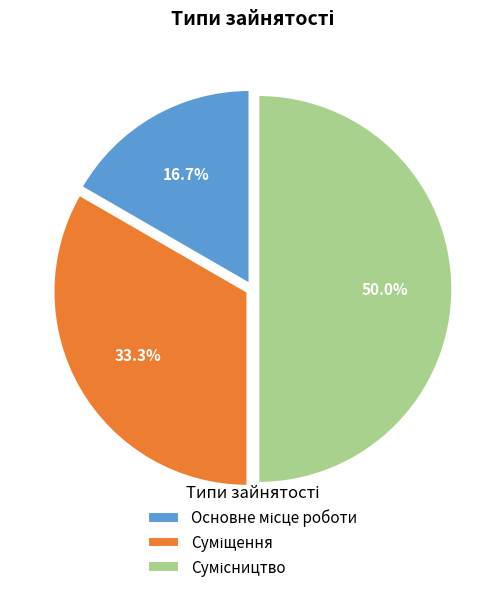

Which has a higher value, Сумісництво or Основне місце роботи?

Сумісництво